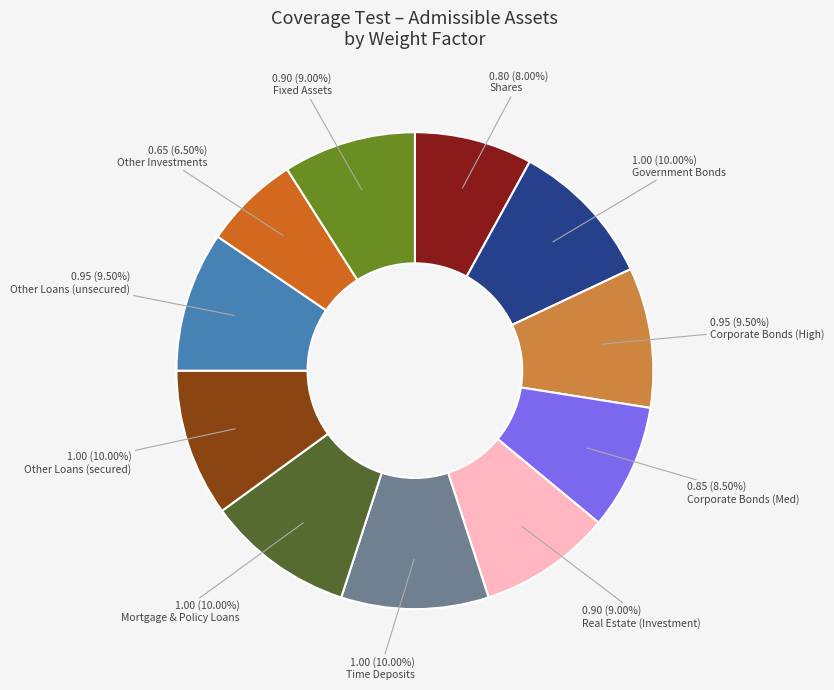

Does any single category account for the majority?

No